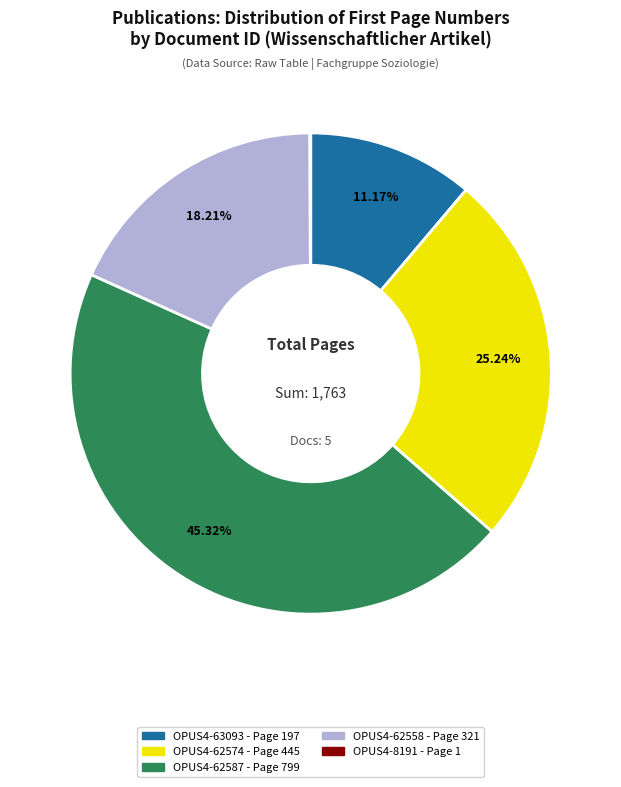

What portion of the pie excludes OPUS4-63093?

88.8%